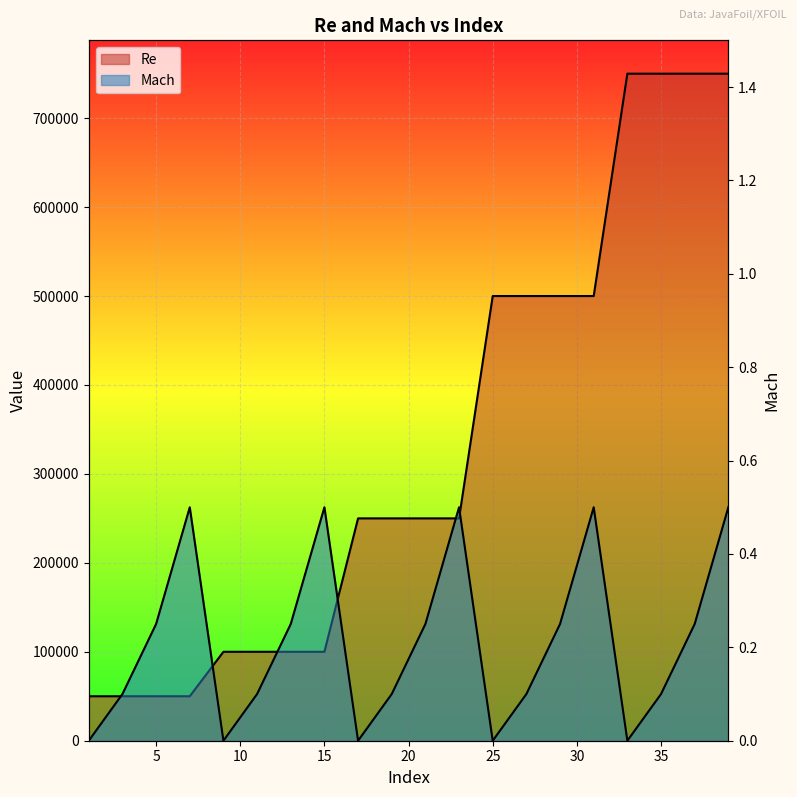

What is the difference between the maximum and minimum values in the Mach series?

0.5